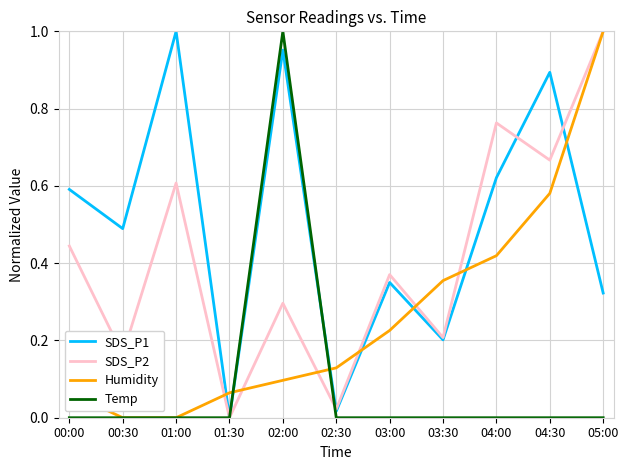

How many categories are shown in the chart?

11